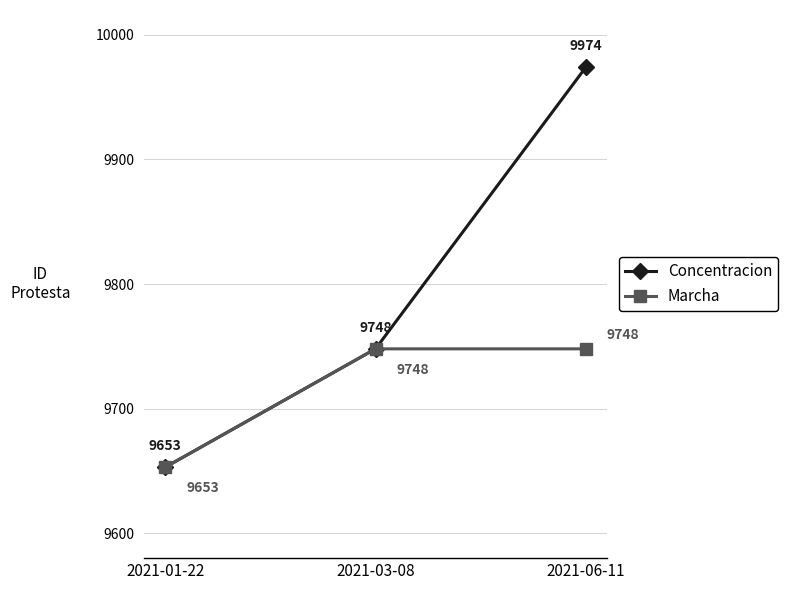

At which category is the sum across all series the highest?

2021-06-11